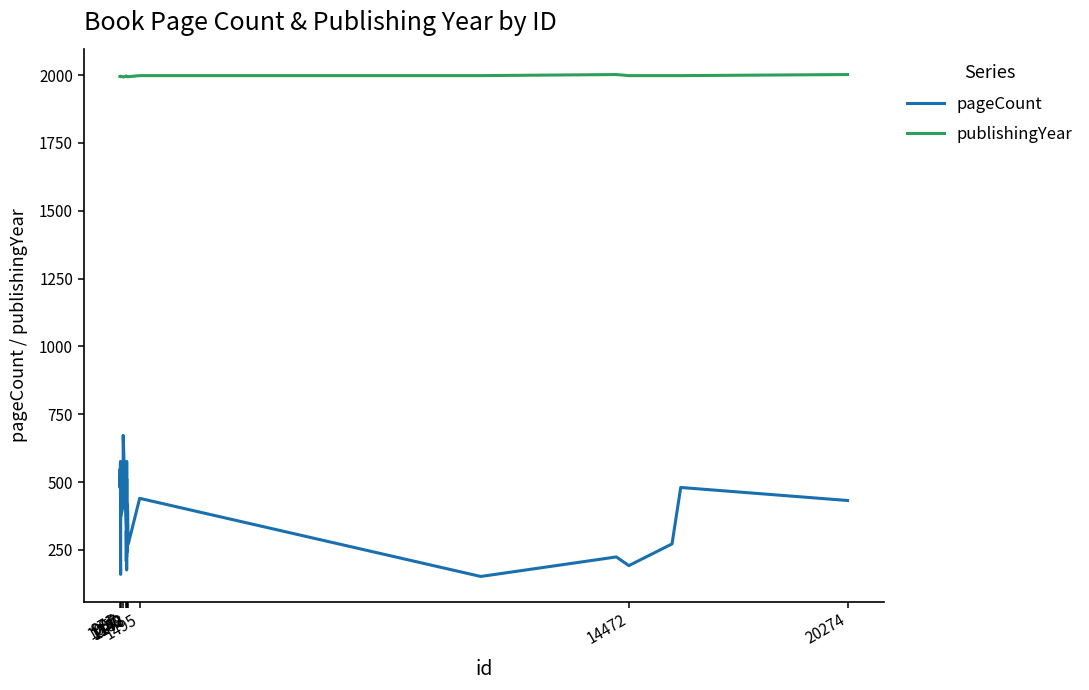

Rank the series by their average value, from highest to lowest.

publishingYear, pageCount